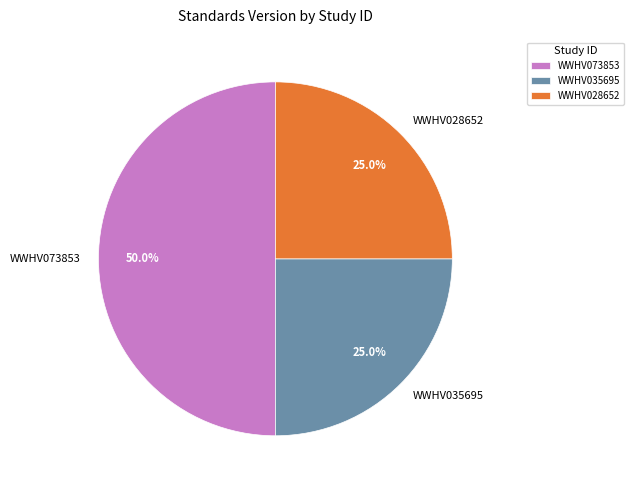

How many segments does this pie chart have?

3